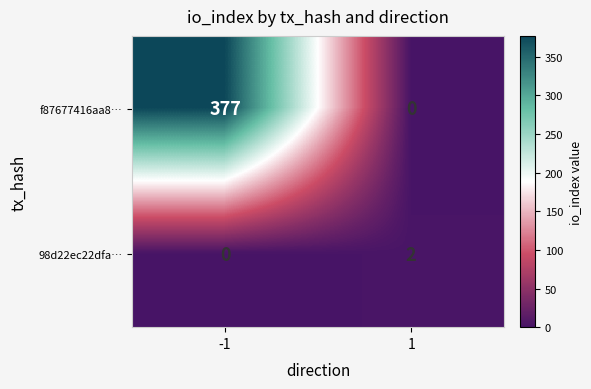

At 1, list the series in order from smallest to largest.

f87677416aa8…, 98d22ec22dfa…